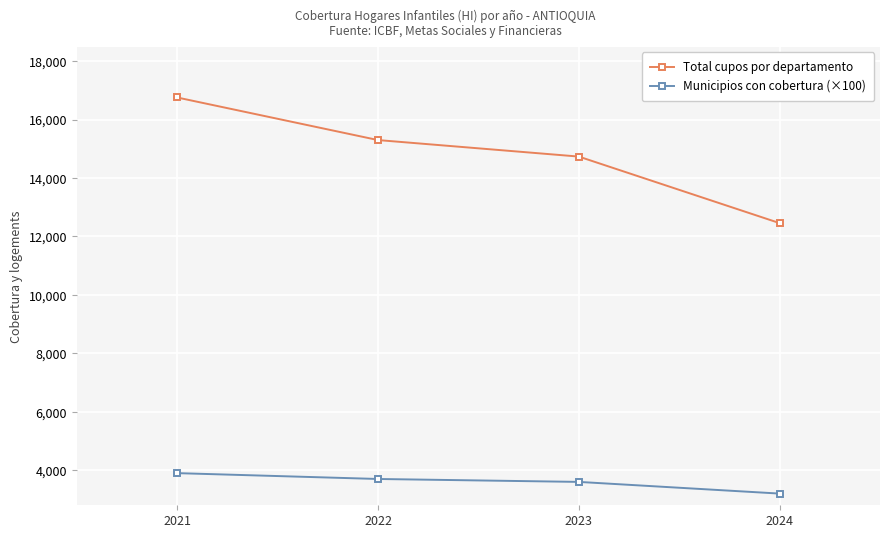

Is it true that Total cupos por departamento equals 22609 at 2022?

False